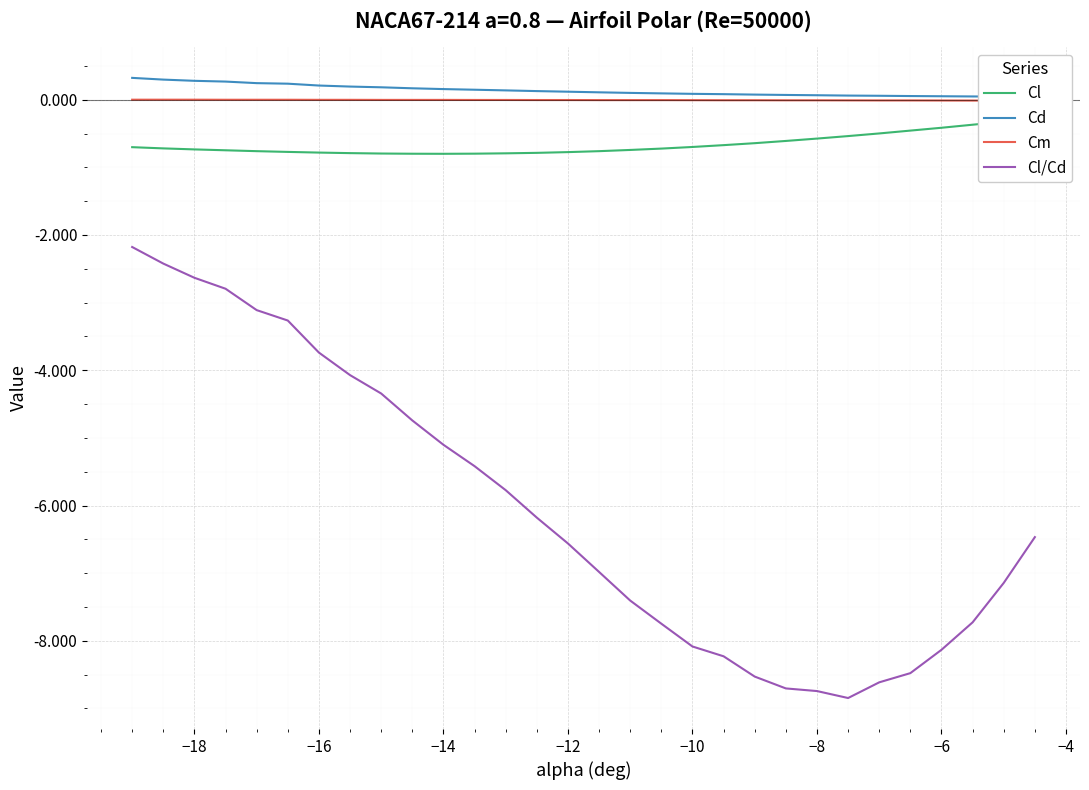

True or false: Cl/Cd and Cd intersect in this chart.

False